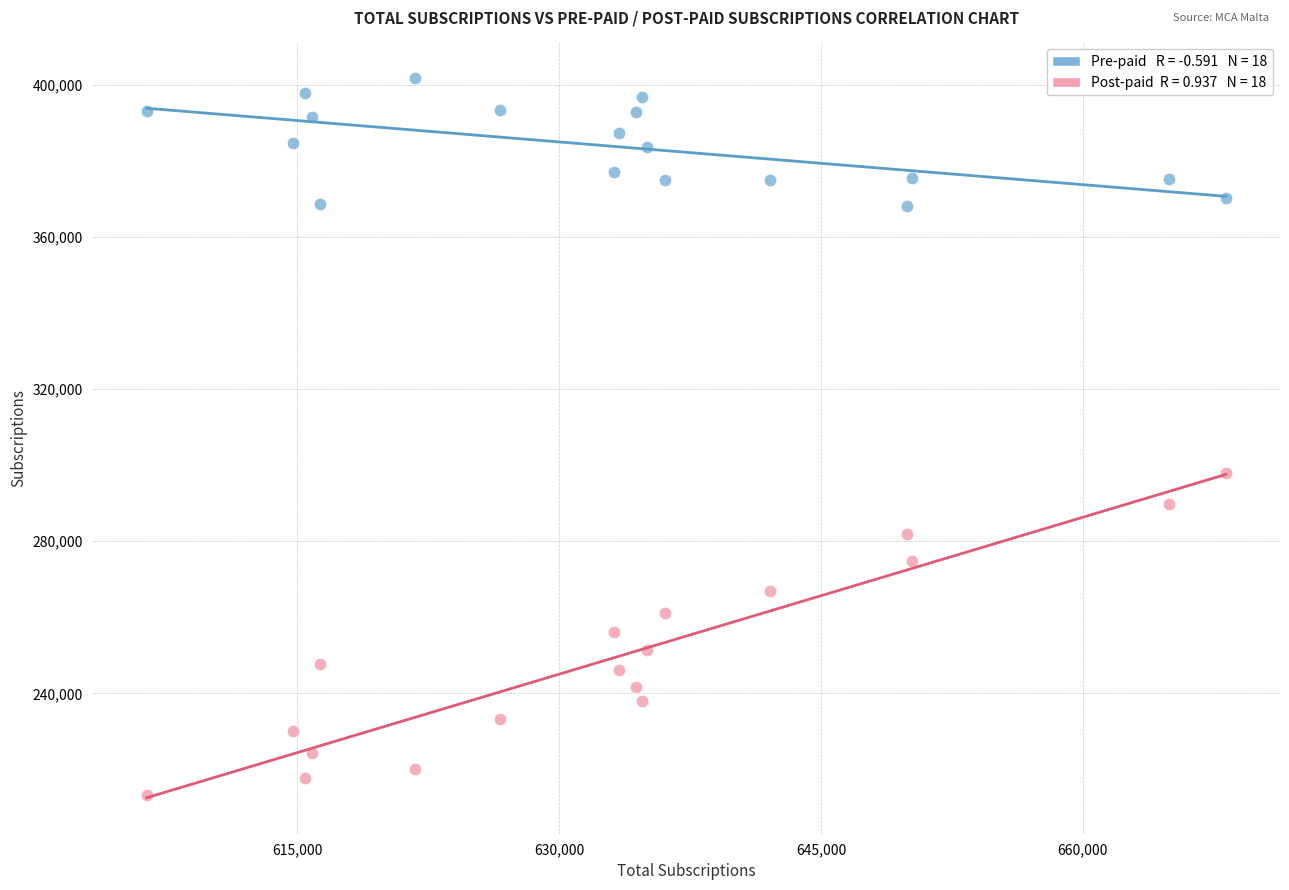

Across all series, what Y value is closest to 307405?

298041